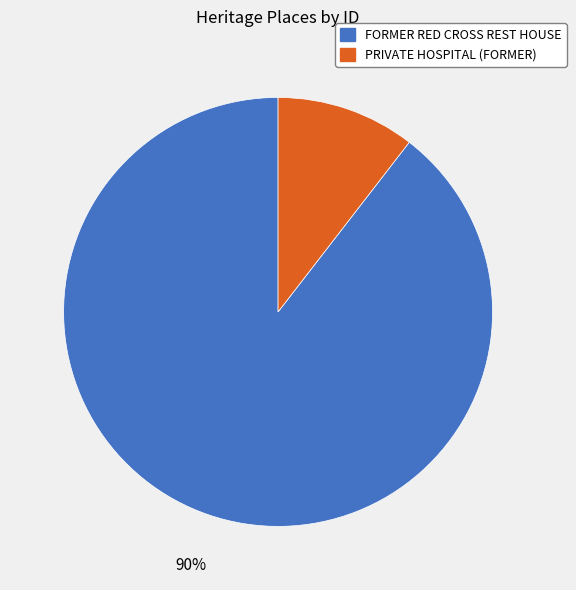

Which has a higher value, FORMER RED CROSS REST HOUSE or PRIVATE HOSPITAL (FORMER)?

FORMER RED CROSS REST HOUSE